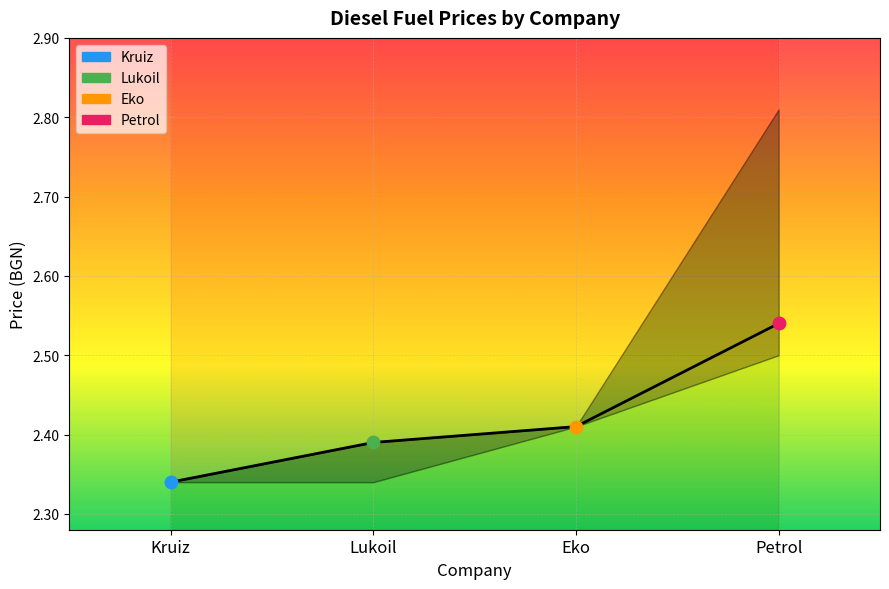

Which has a higher value, Lukoil or Petrol?

Petrol